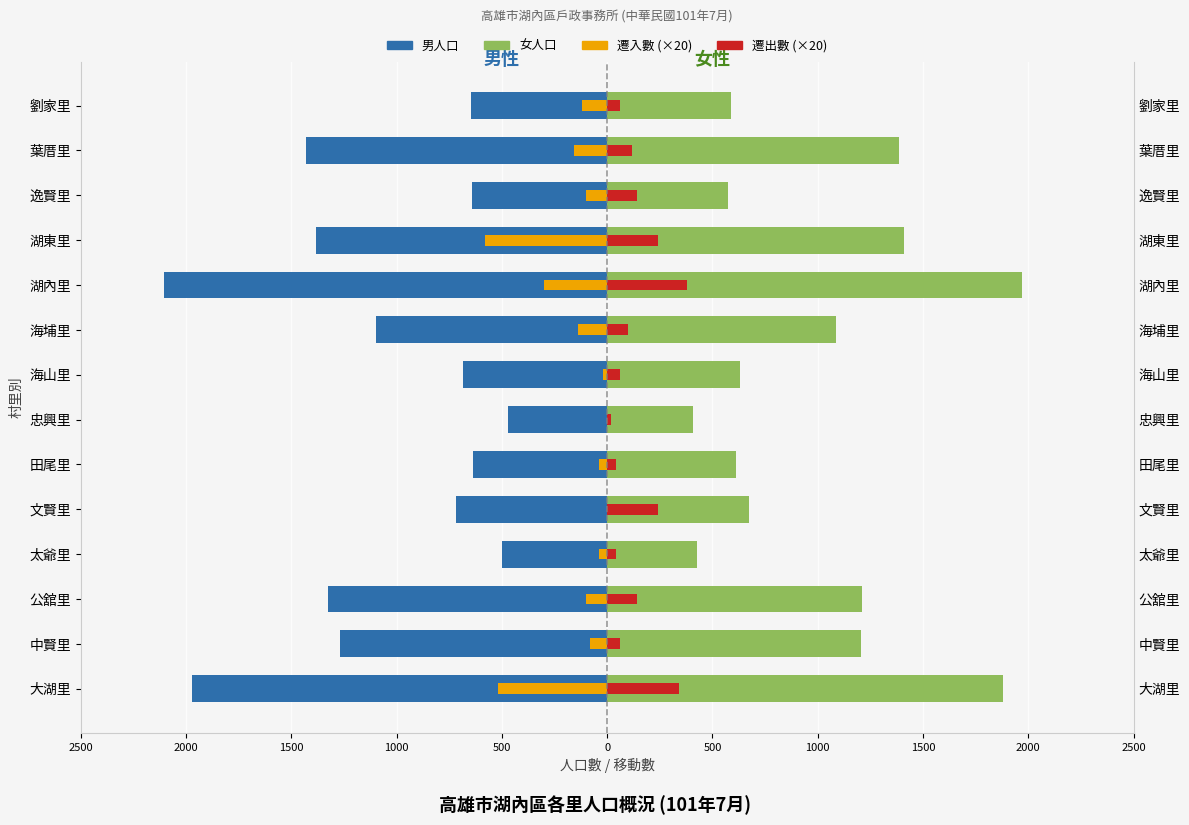

What is the sum of all 遷入數 values?

-2200